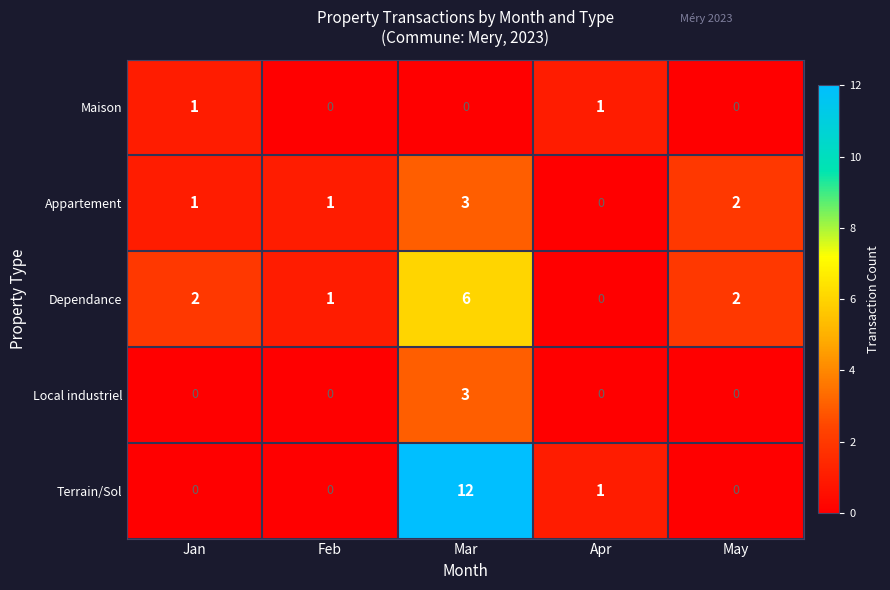

What is the greatest value displayed?

12